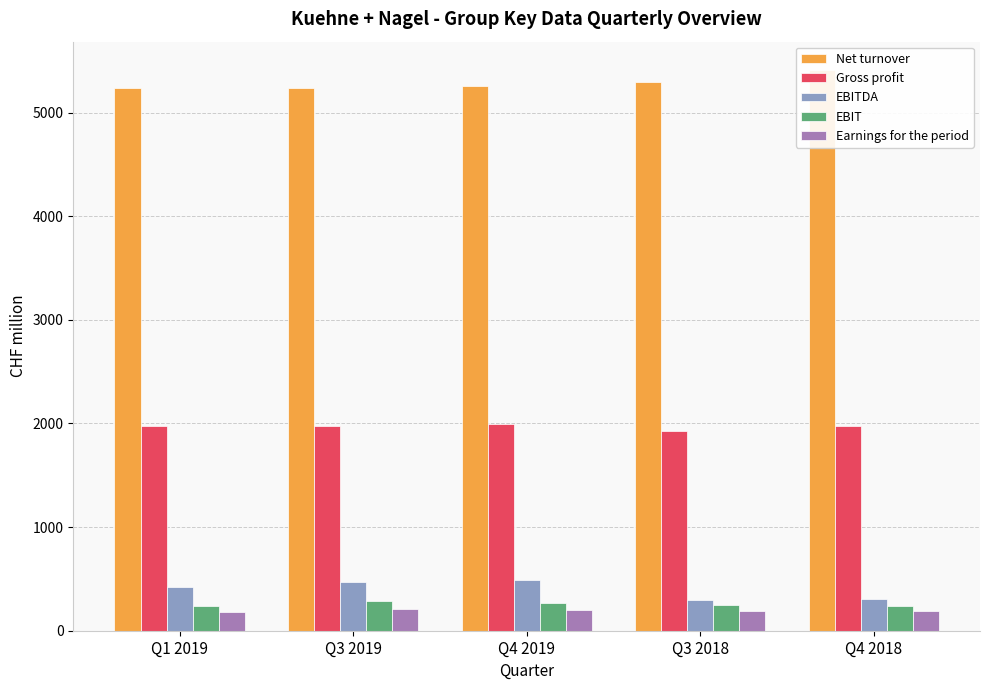

Where does the Net turnover series first go above 5256?

Q3 2018